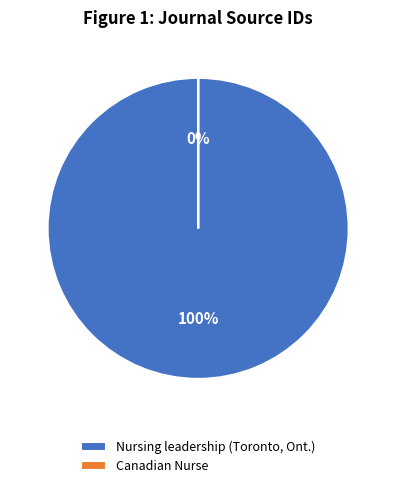

How many slices are in this pie chart?

2